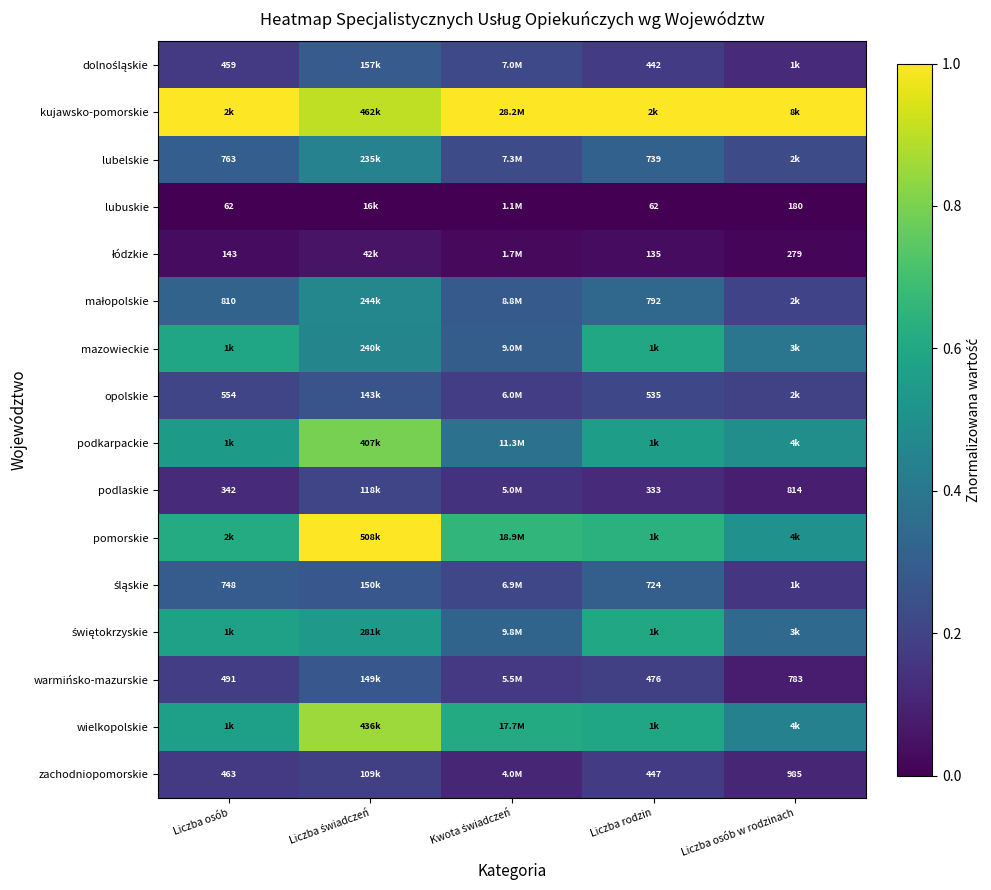

What is the total value across all series at Kwota świadczeń?

4.8